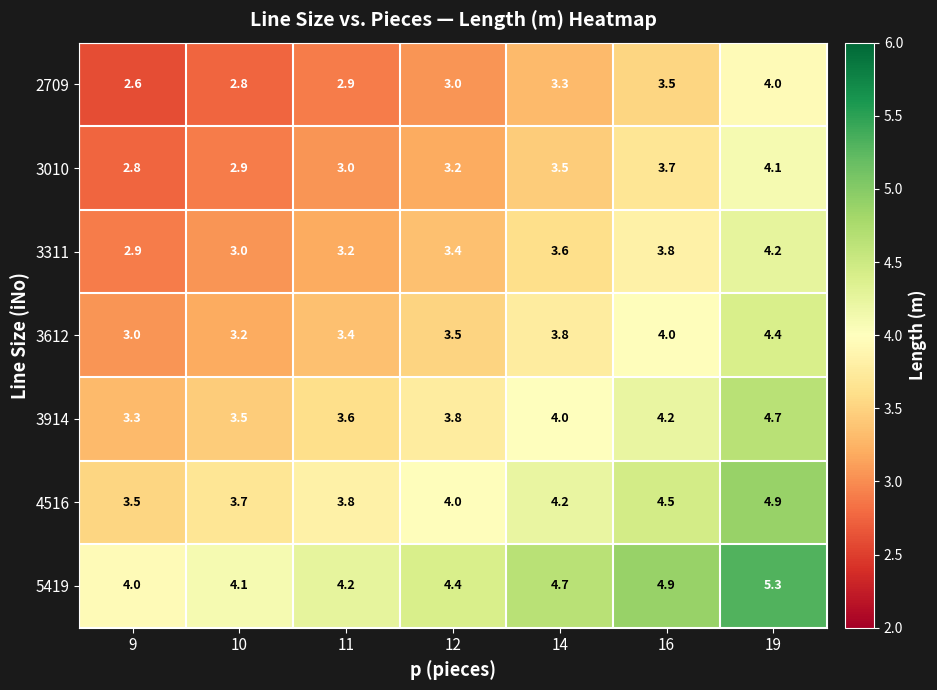

True or false: 5419 has a value of 1.3 at 19.

False